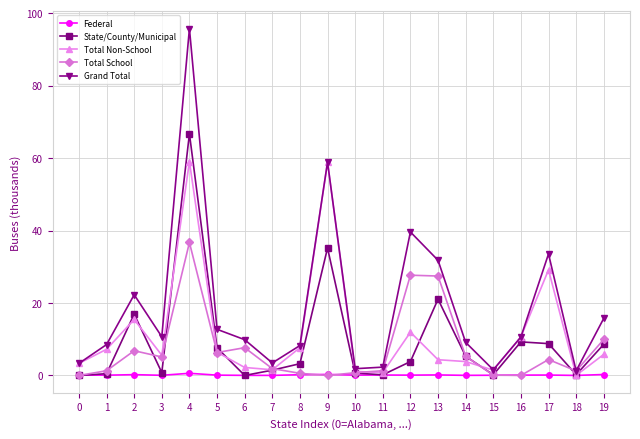

What is the difference between the second highest and second lowest values in the Grand Total series?

57.3